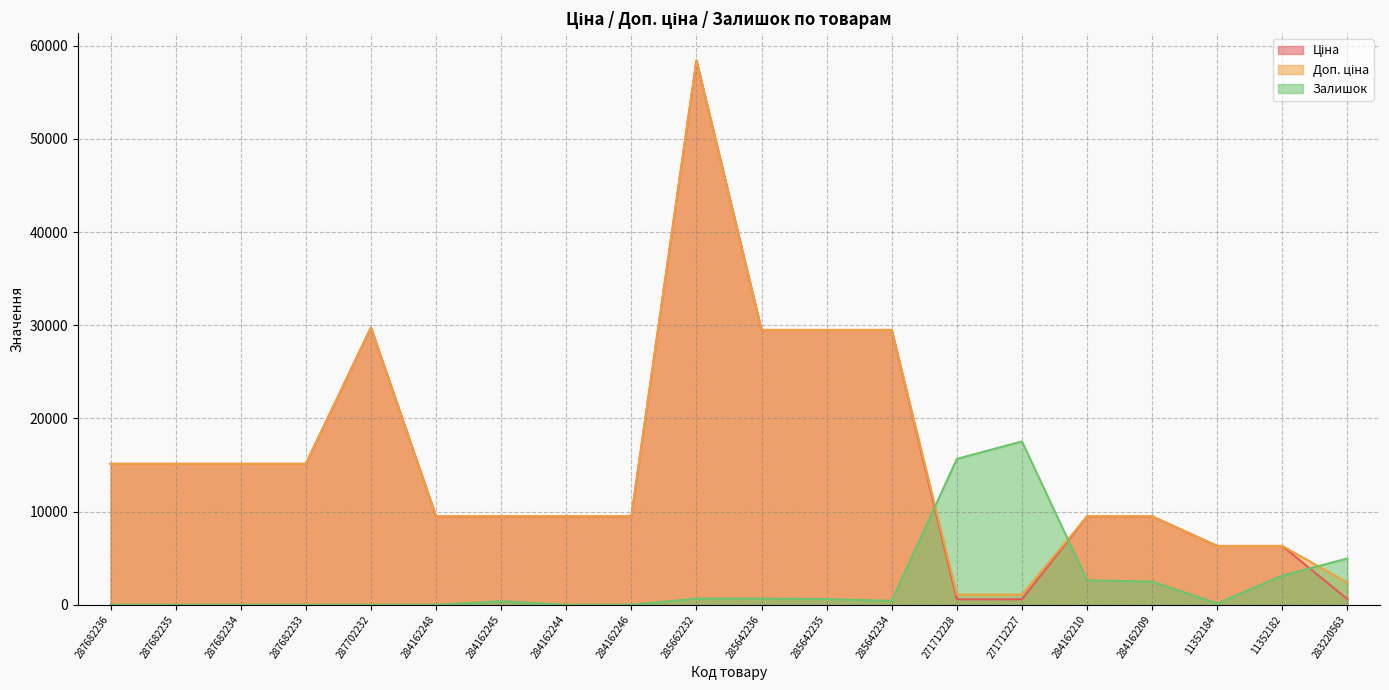

Rank the categories by Залишок value from highest to lowest.

271712227, 271712228, 283220563, 11352182, 284162210, 284162209, 285662232, 285642236, 285642235, 285642234, 284162245, 11352184, 287682236, 287682235, 287682234, 287682233, 287702232, 284162248, 284162244, 284162246